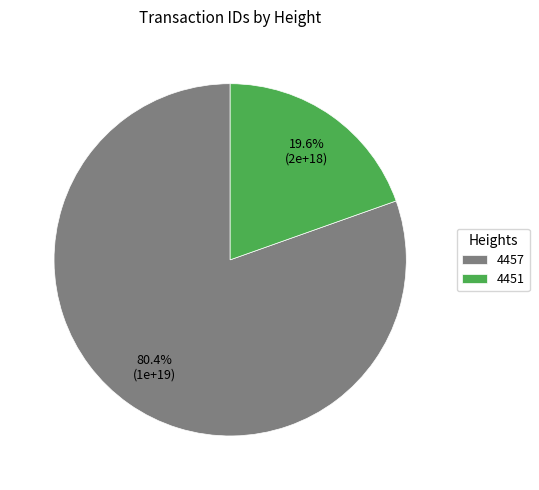

Combined, what portion of the pie is 4451 and 4457?

100.0%